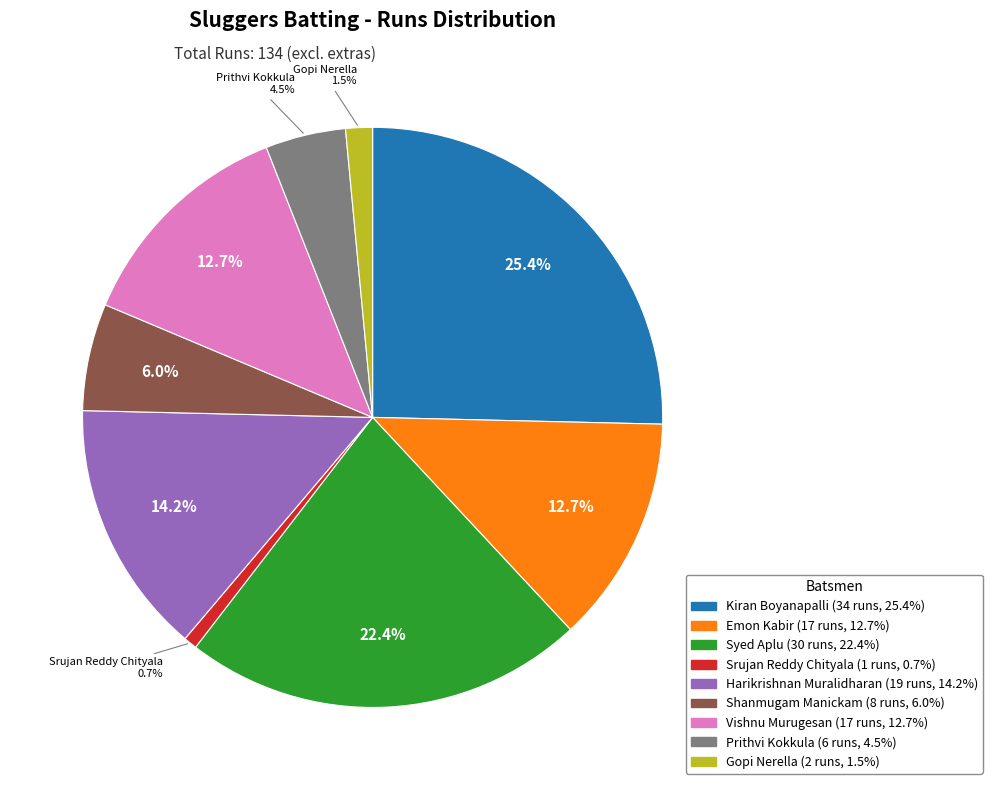

Is there a majority slice in this chart?

No